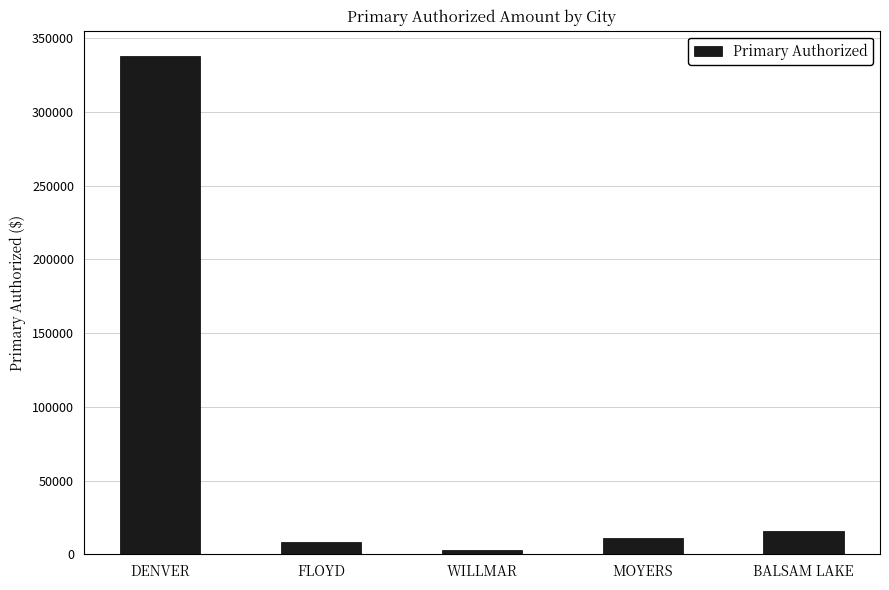

Reading right to left, what are all the values shown in this chart?

15808.4	11102.4	2970.0	8498.3	338015.7